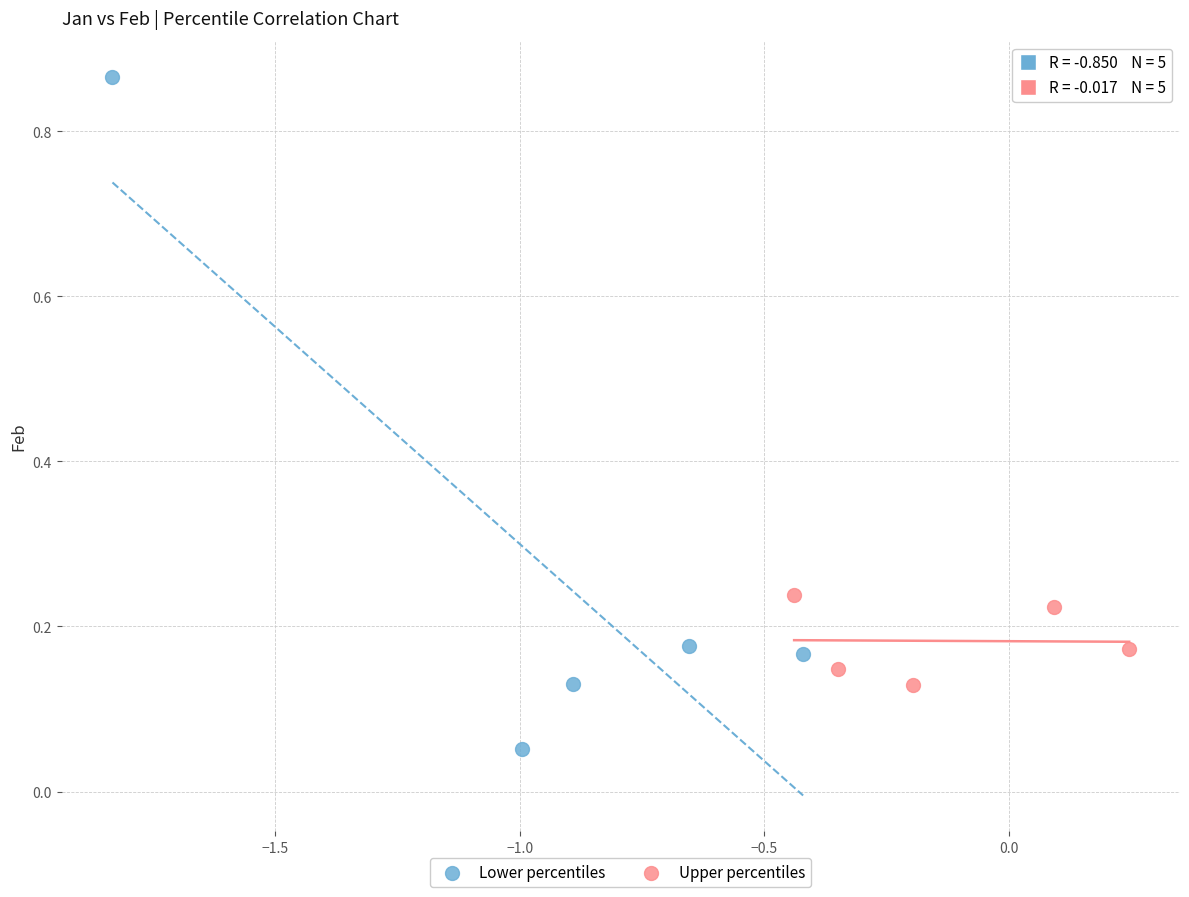

Which series reaches the maximum Y coordinate?

Lower percentiles